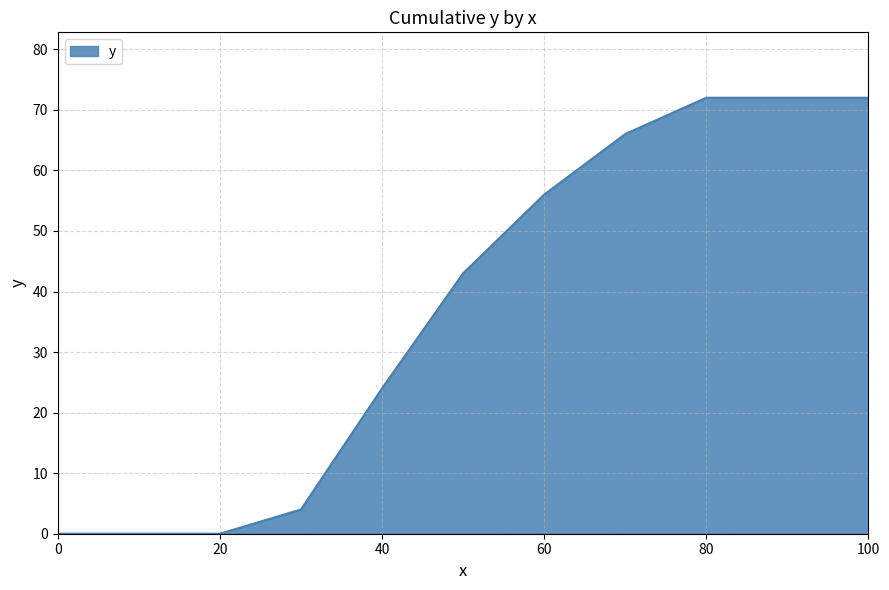

What is the difference between the maximum and minimum values?

72